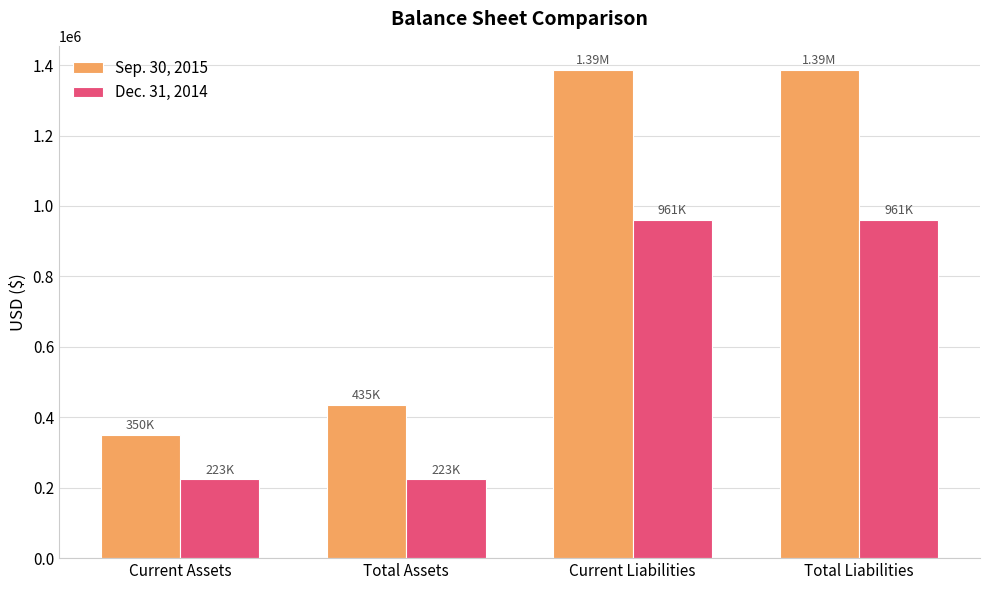

What is the difference between the Sep. 30, 2015 values at Total Liabilities and Current Assets?

1035412